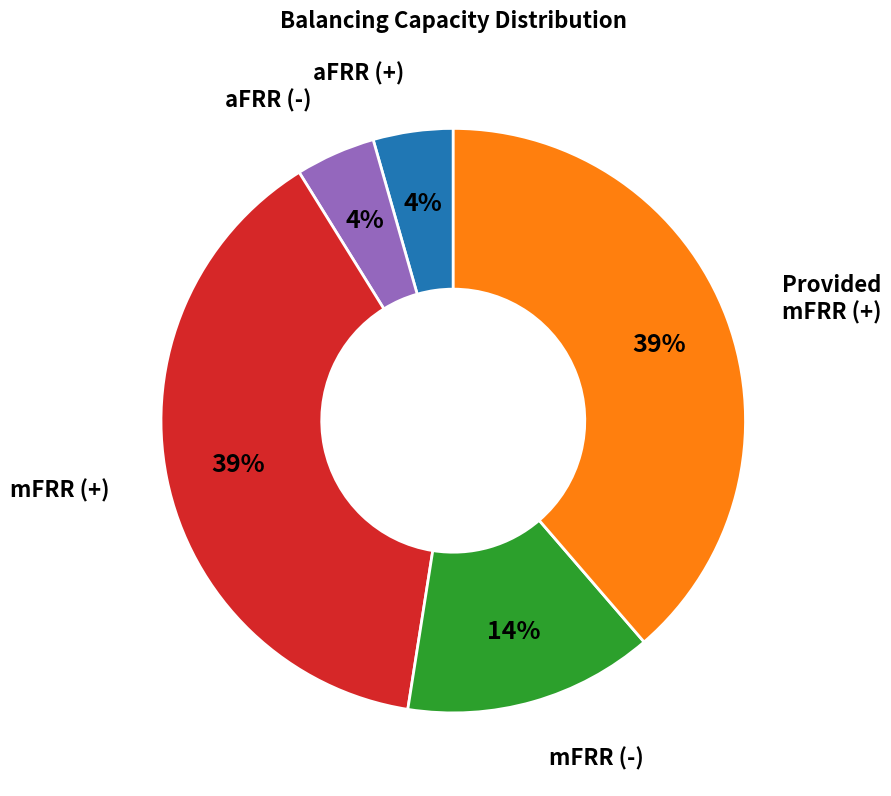

Is there a majority slice in this chart?

No